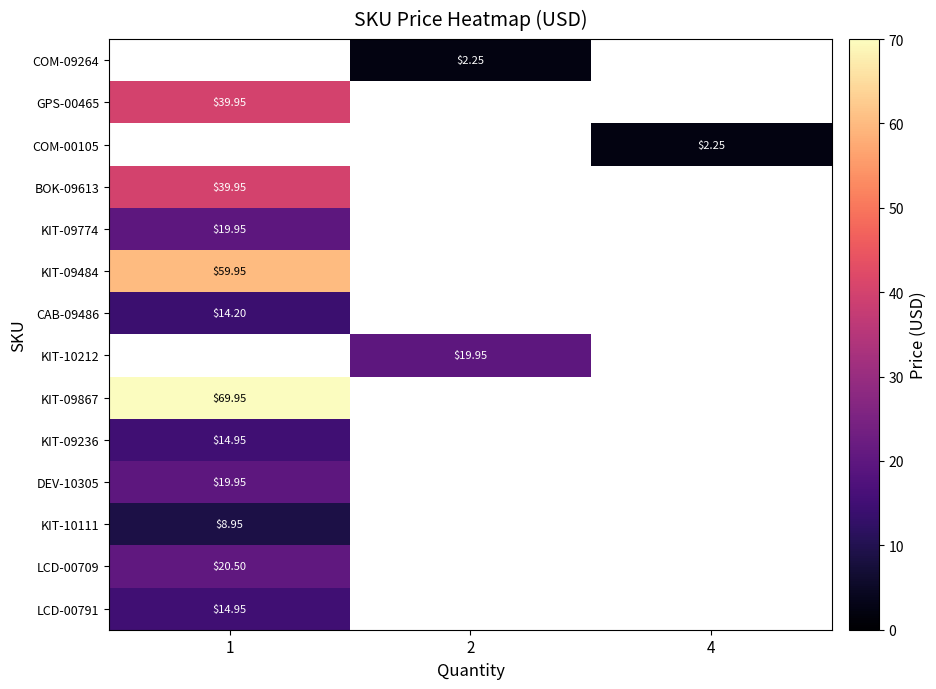

What is the spread (max minus min) of values at 2?

17.7